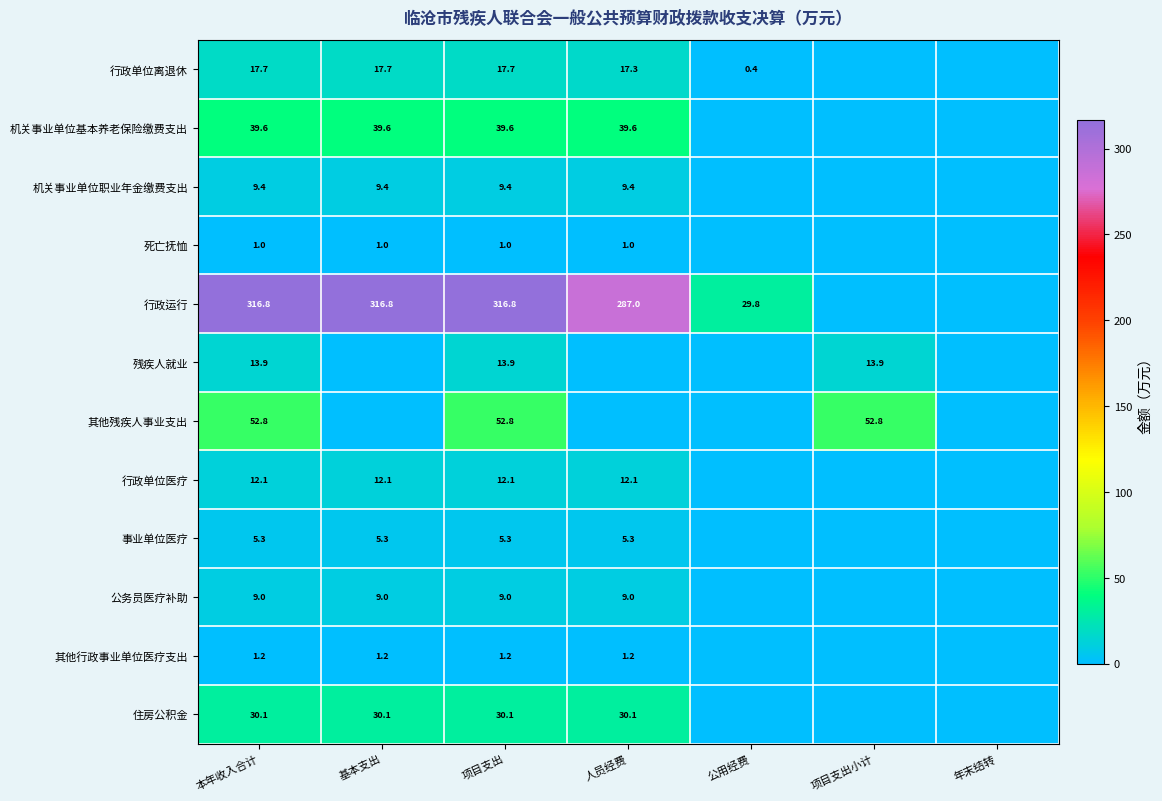

Is it true that 机关事业单位基本养老保险缴费支出 equals 39.6 at 本年收入合计?

True